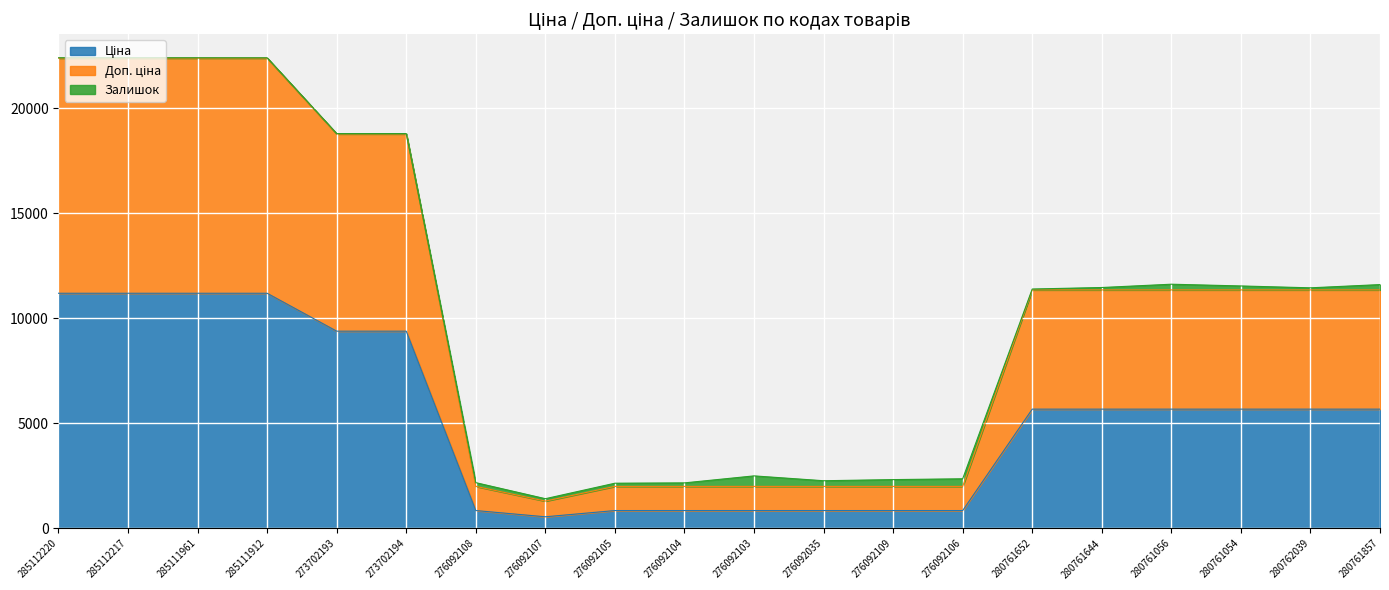

How many data points in Ціна are above 5673?

12